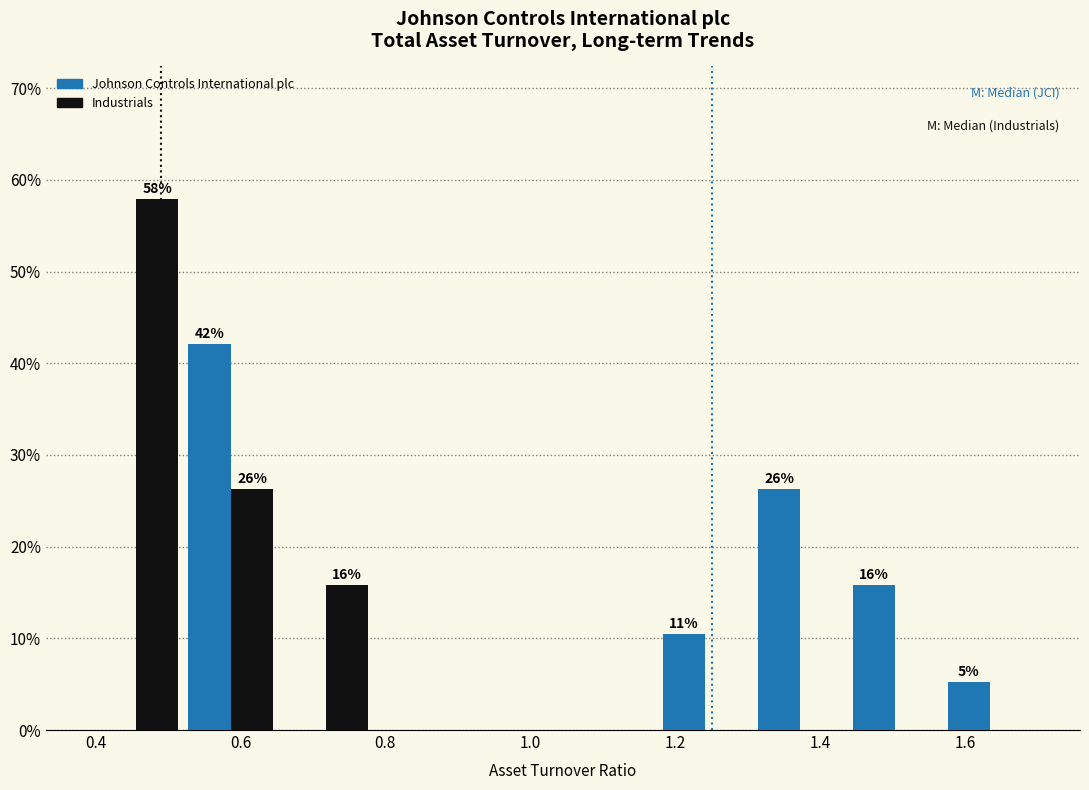

In the Johnson Controls International plc series, which range on the x-axis has the tallest bar?

0.52 to 0.66